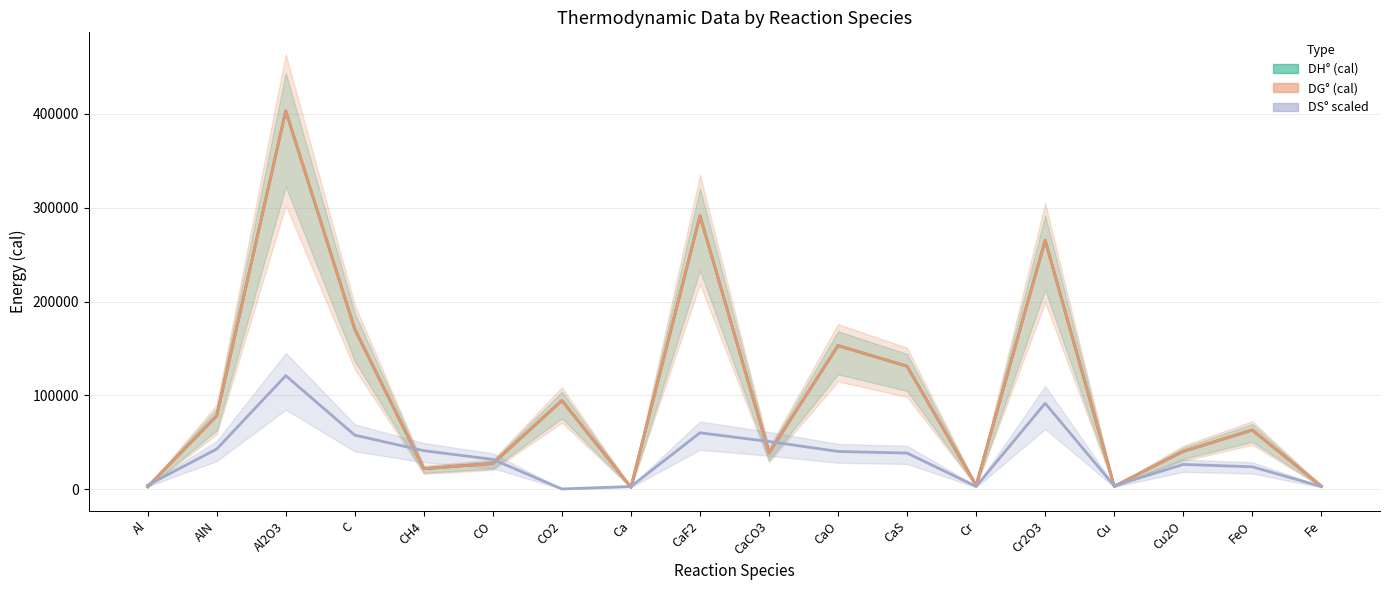

What is the value of the DS° scaled point at the 7th from the left?

201.3